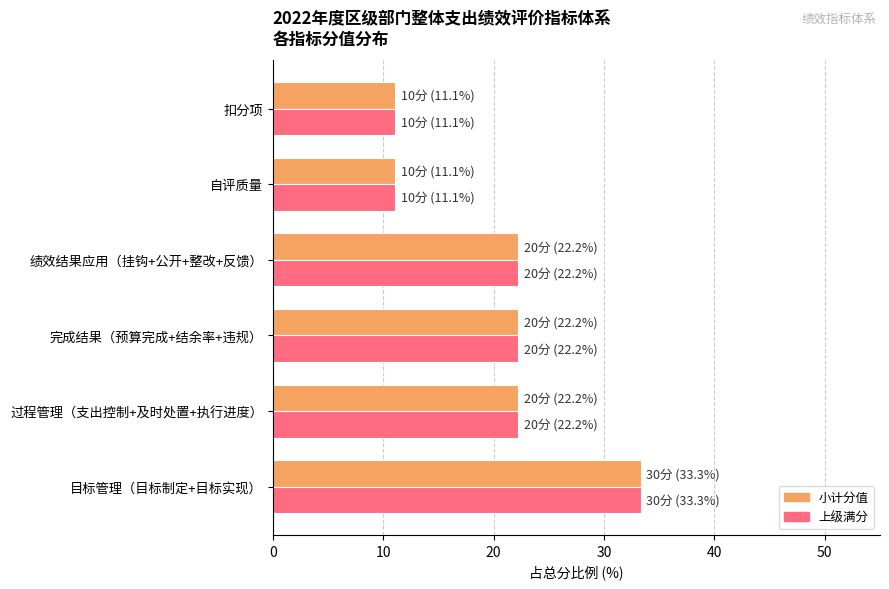

At which category is the sum across all series the highest?

目标管理（目标制定+目标实现）